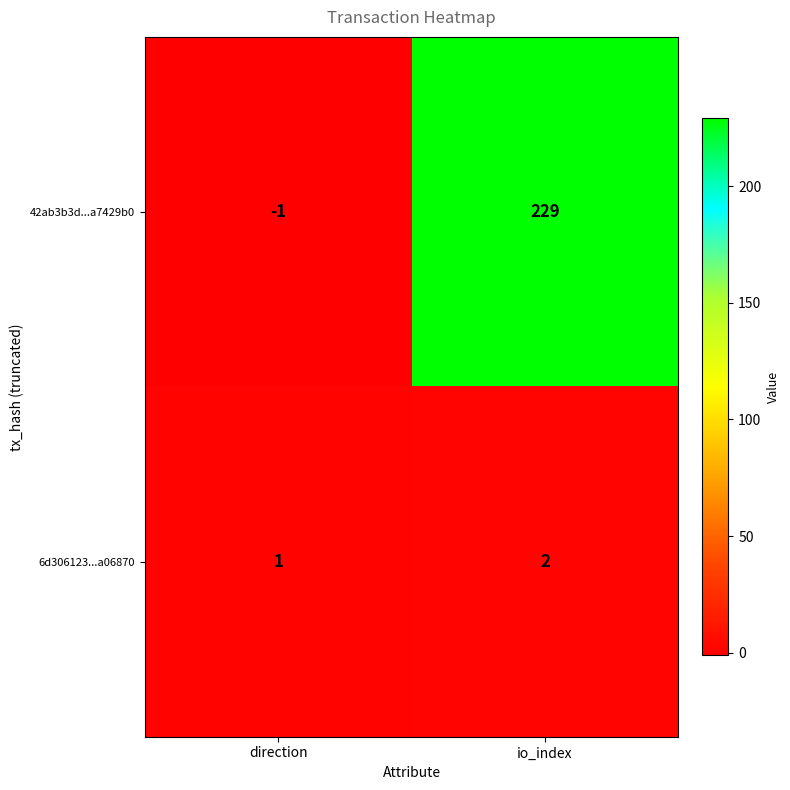

What is the highest value of the 42ab3b3d...a7429b0 series?

229